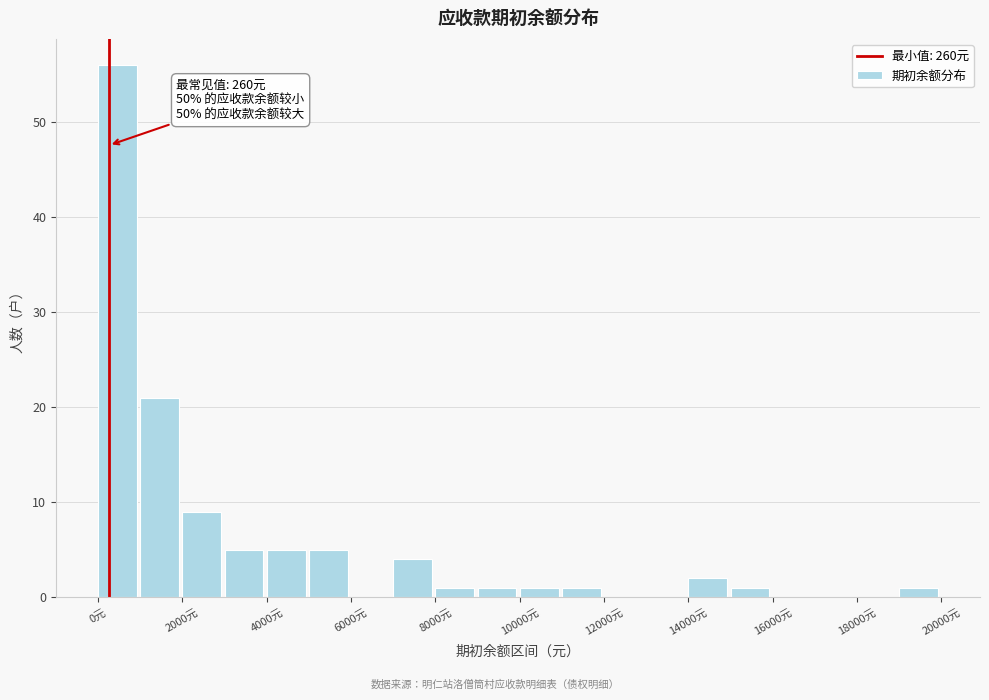

Over which range of the x-axis is the bar tallest?

0 to 1000